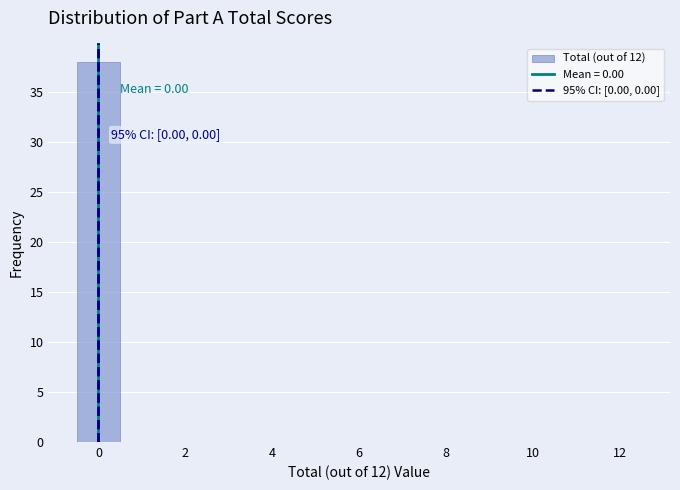

Which range on the x-axis has the tallest bar?

-0.5 to 0.5